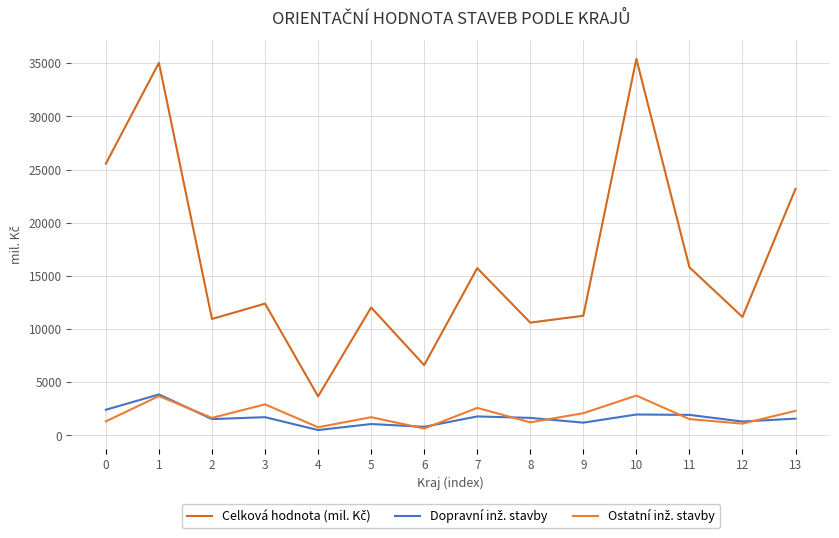

Does the chart display data point markers on the line(s)?

No